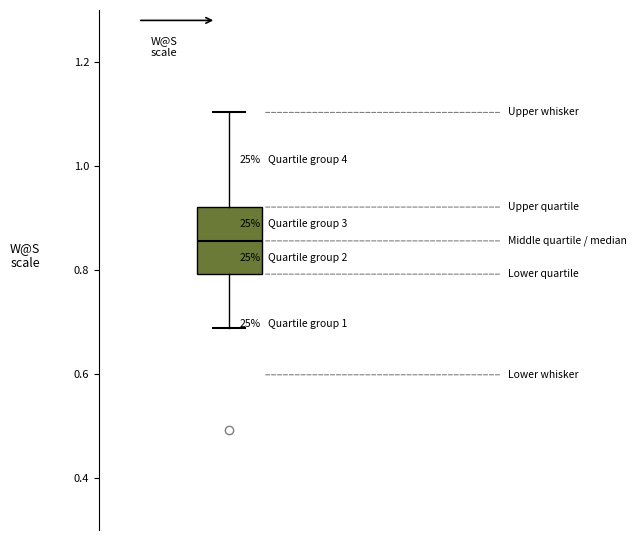

Where is the lower edge of the box on the y-axis? The values are not printed on the chart, so give them approximately, as read against the axis.

0.80